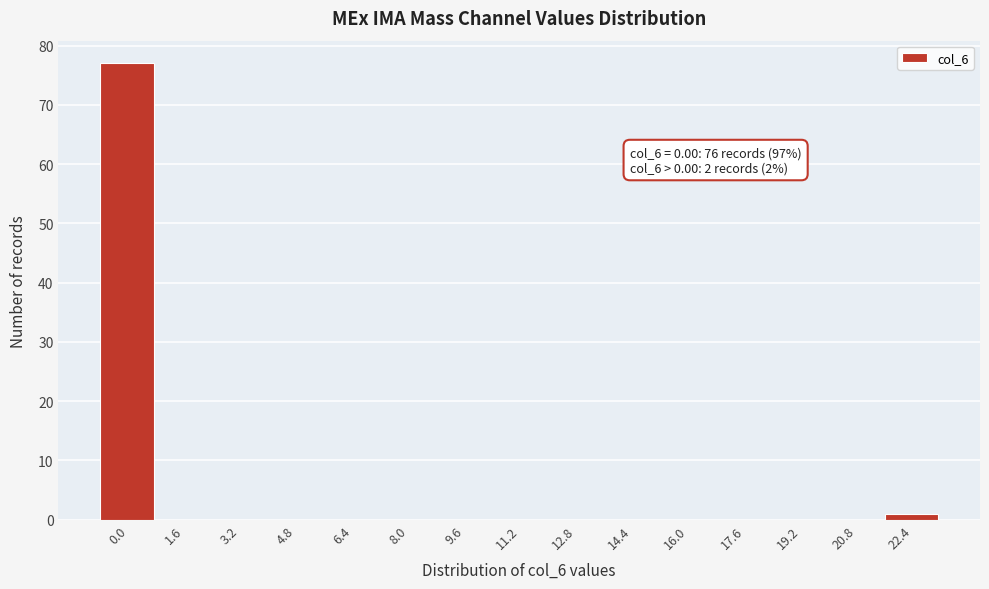

Reading left to right, what are all the values shown in this chart?

0.0=77	1.6=0	3.2=0	4.8=0	6.4=0	8.0=0	9.6=0	11.2=0	12.8=0	14.4=0	16.0=0	17.6=0	19.2=0	20.8=0	22.4=1